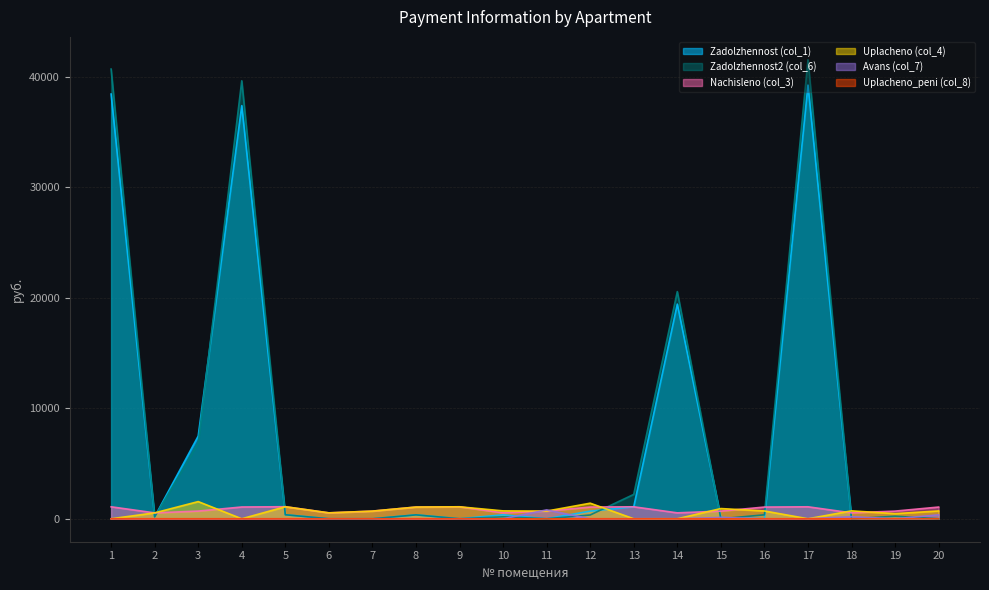

At which label is Zadolzhennost2 (col_6) closest to 20766?

14